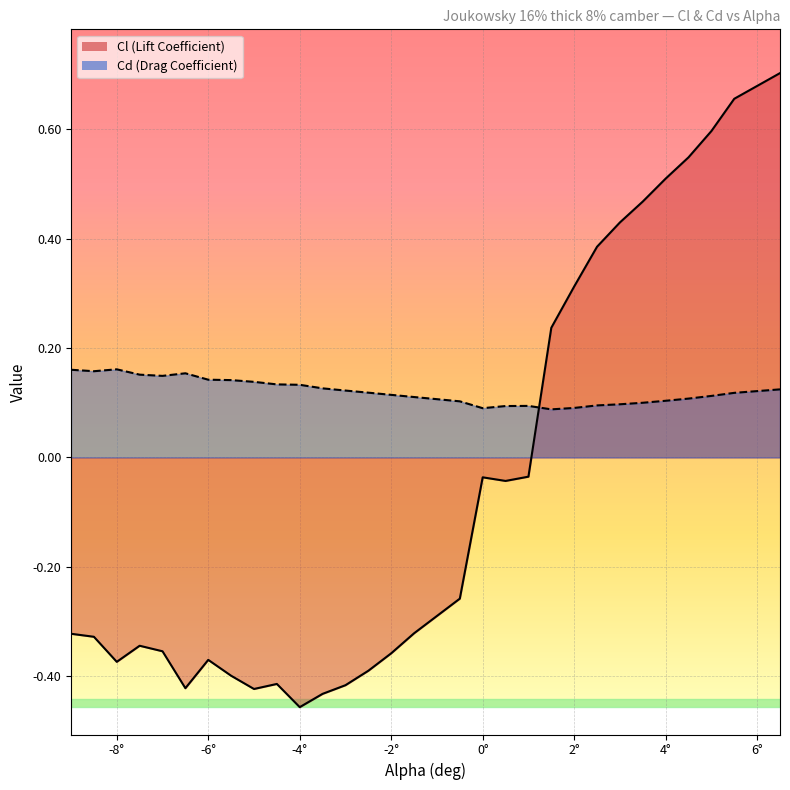

What is the label of the 1st point from the right?

6.5